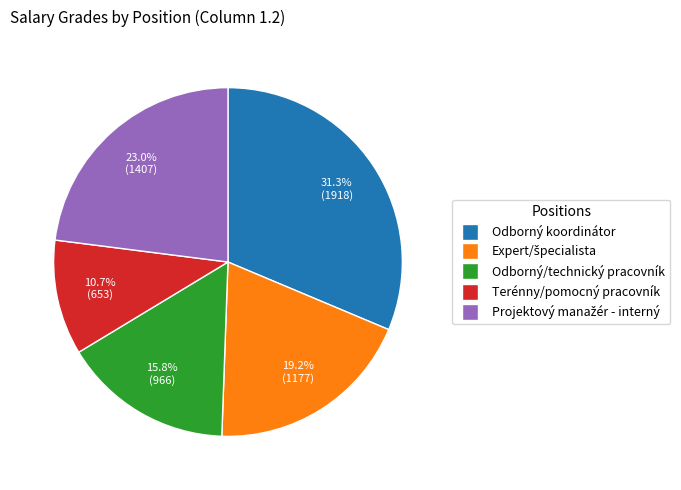

Is it true that Odborný/technický pracovník is 16% of the pie?

True